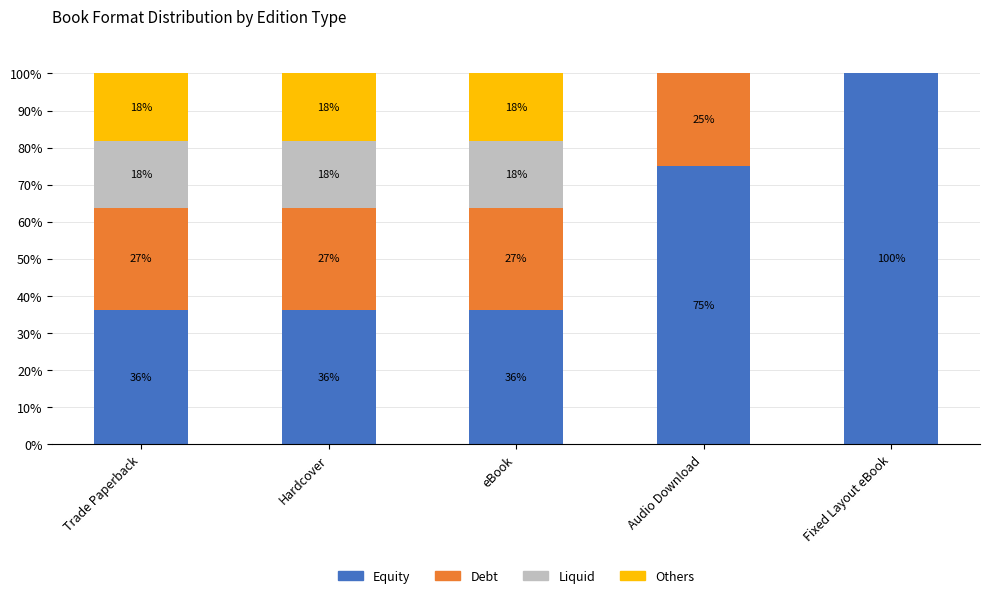

At which label is Debt closest to 13?

Audio Download